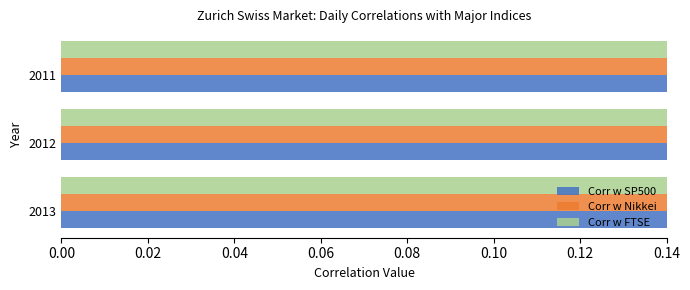

The Corr w FTSE series shows 0.8 at 0.02. True or false?

True